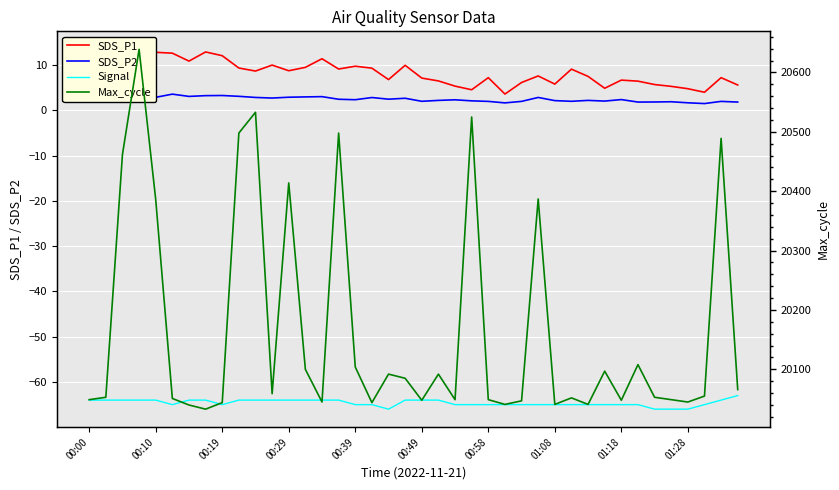

What is the value of the Signal point at the 8th from the left?

-64.0